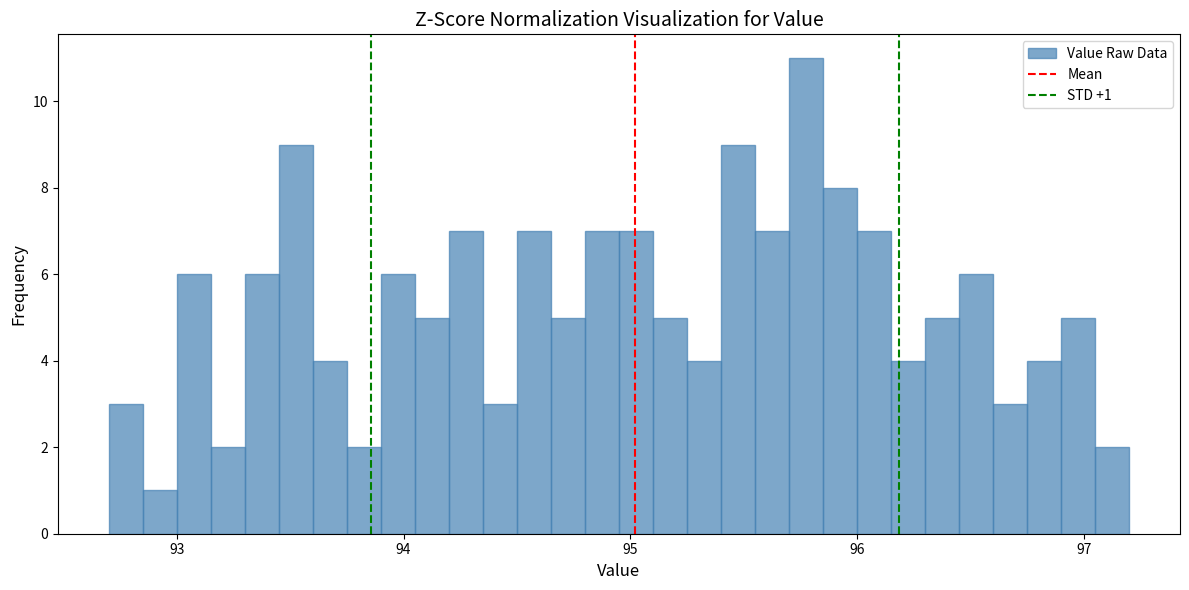

Around what value on the x-axis is the tallest bar? Give the approximate position of its centre, as read against the axis.

95.8